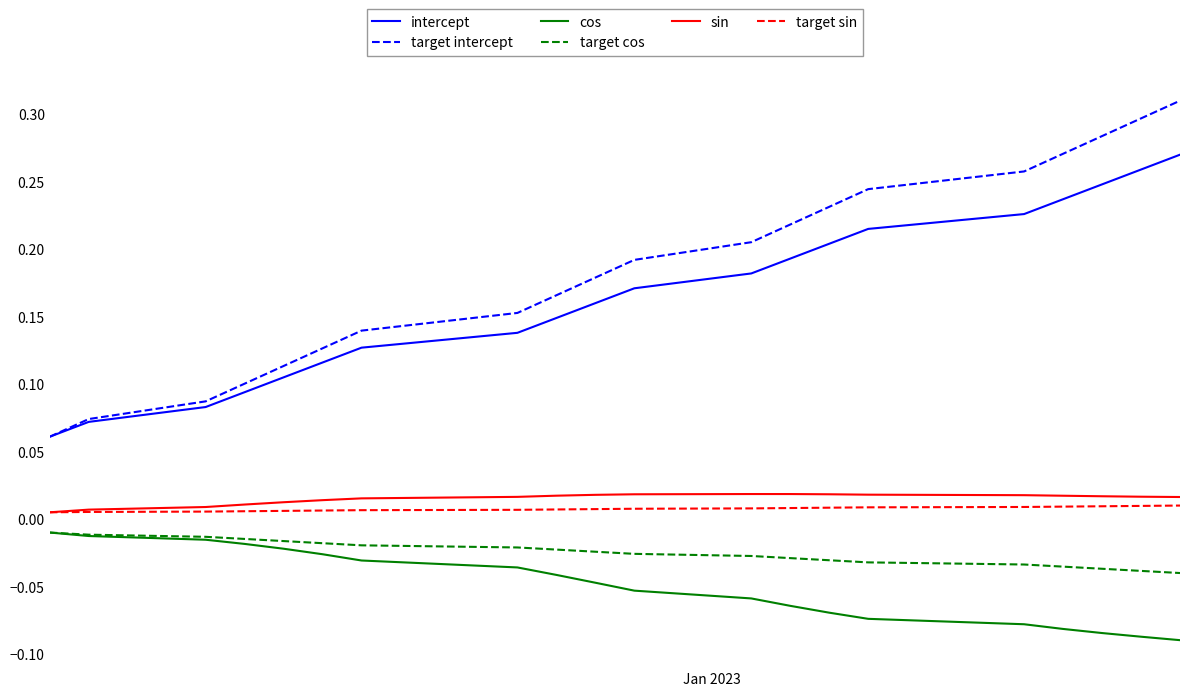

Does the chart display data point markers on the line(s)?

No